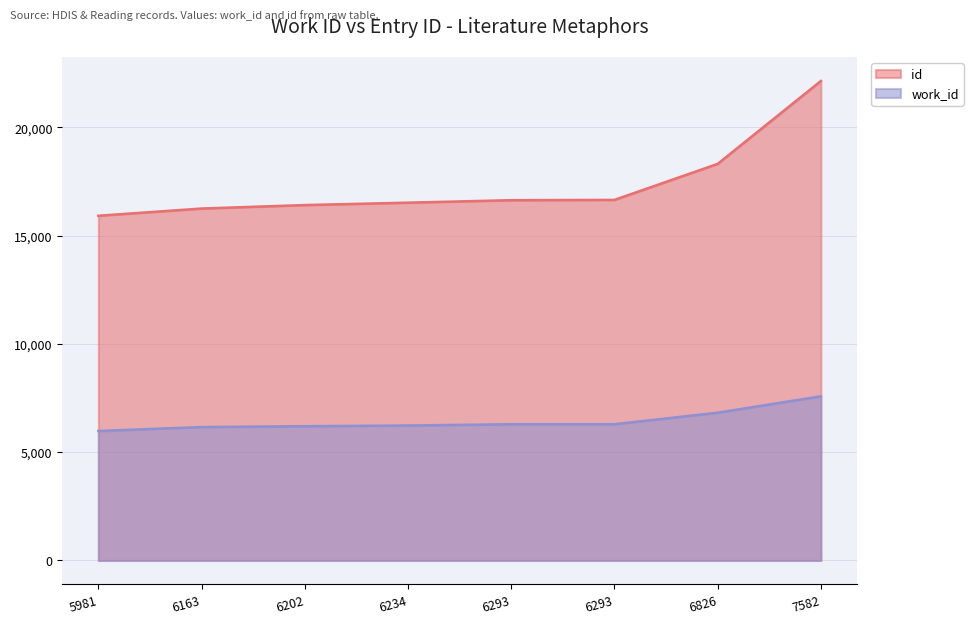

List the series in order of their overall mean, lowest first.

work_id, id